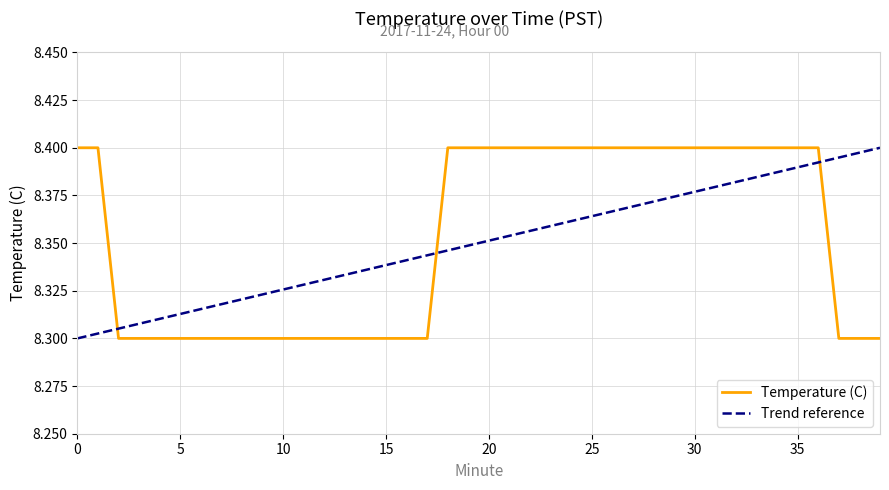

The value of Temperature (C) at 0 is 8.4. True or false?

True